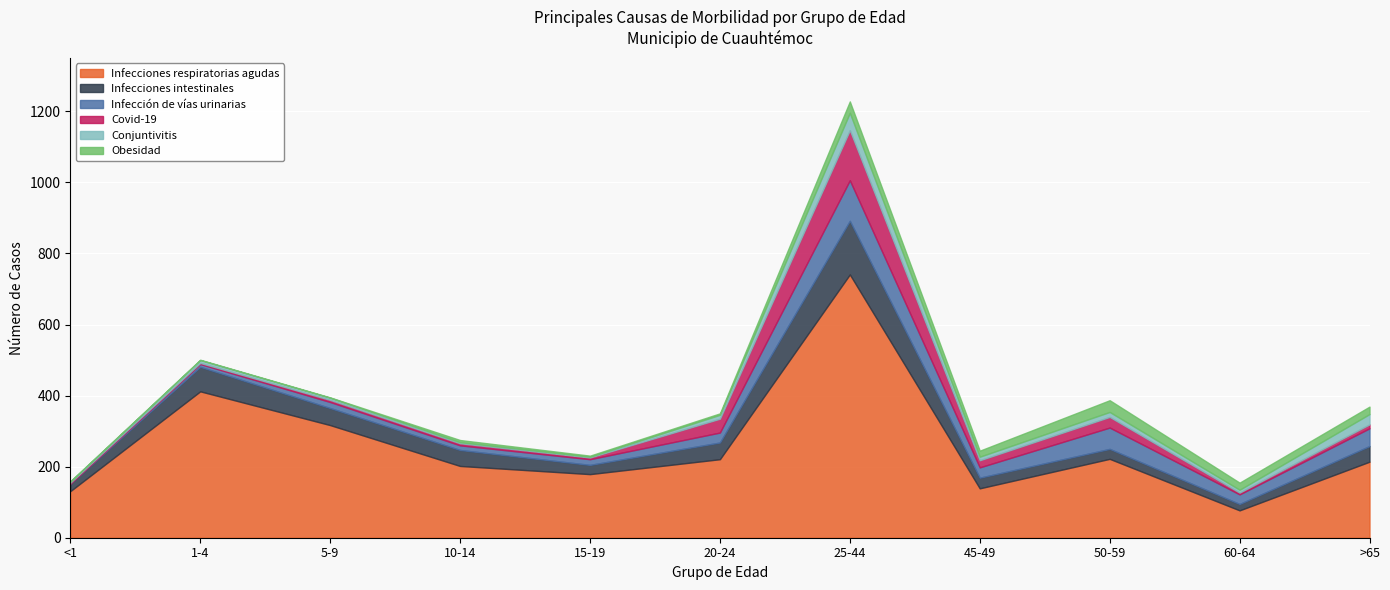

How many data points in Infecciones respiratorias agudas are less than 214?

5